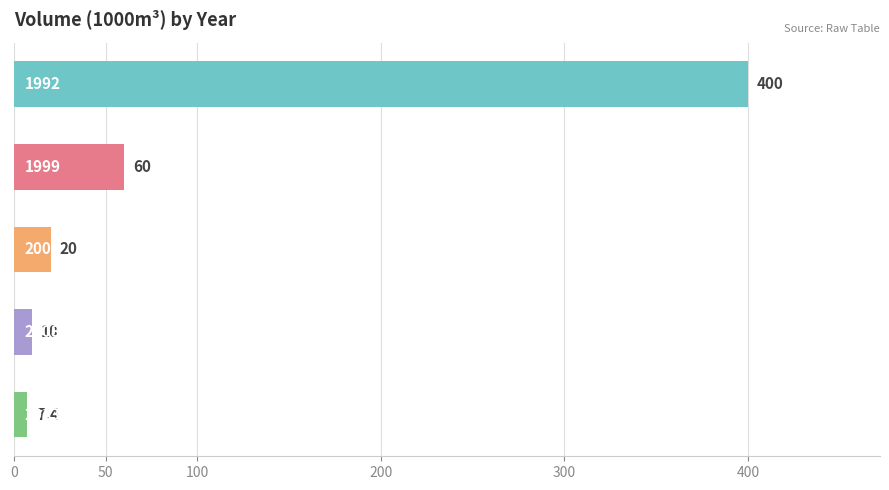

What is the greatest value displayed?

400.0